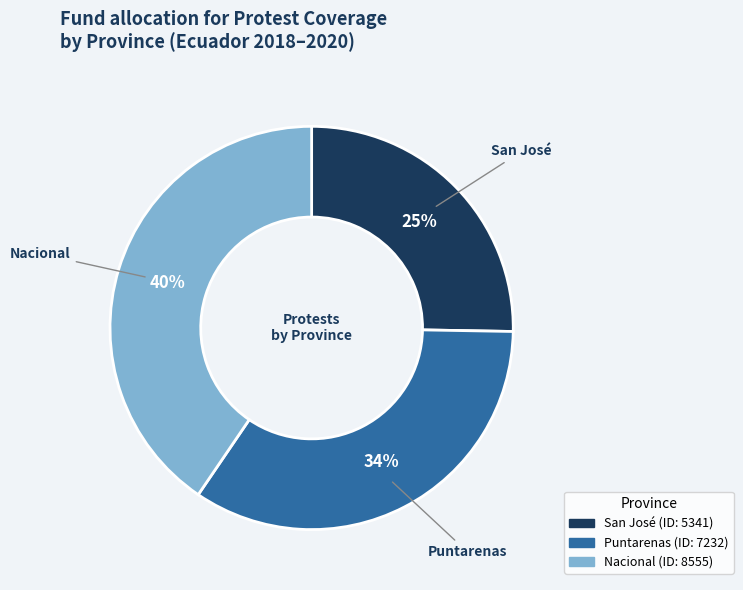

To the nearest percent, what is the difference between the largest and smallest slice percentages?

15%